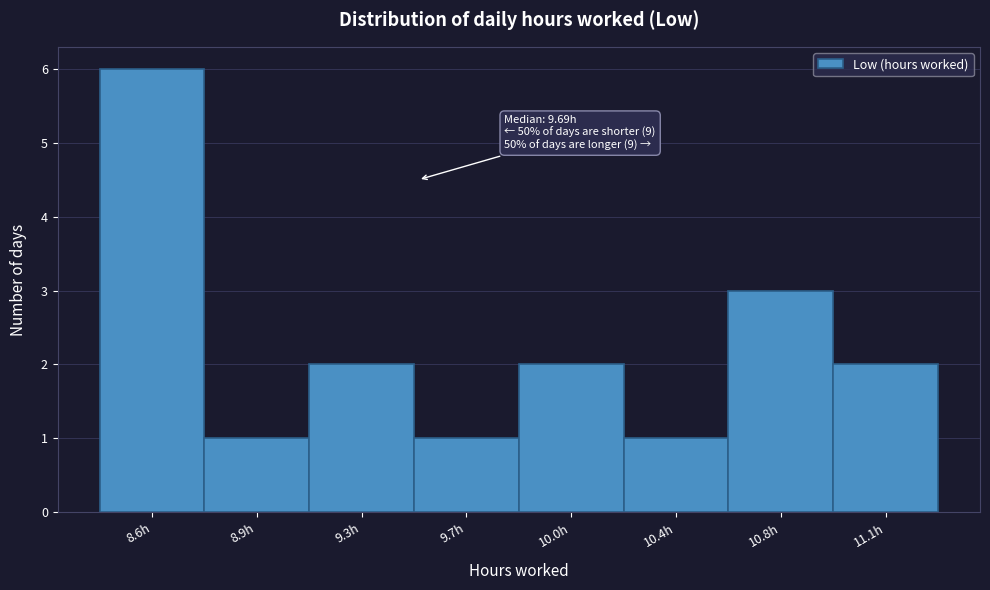

Reading right to left, what are all the values shown in this chart?

2	3	1	2	1	2	1	6